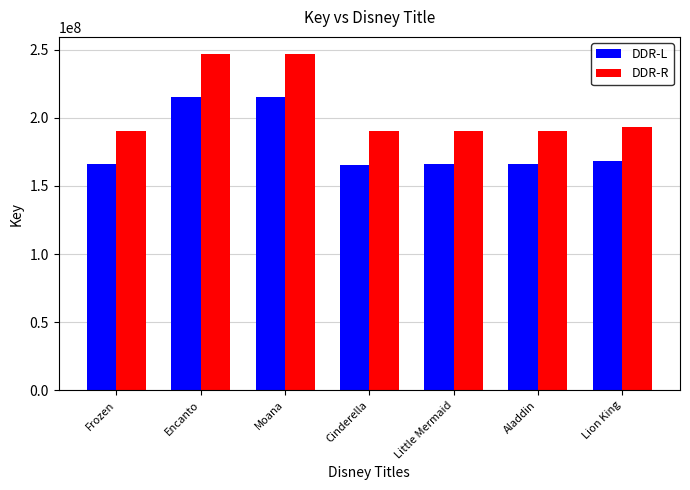

Does the chart contain any negative values?

No